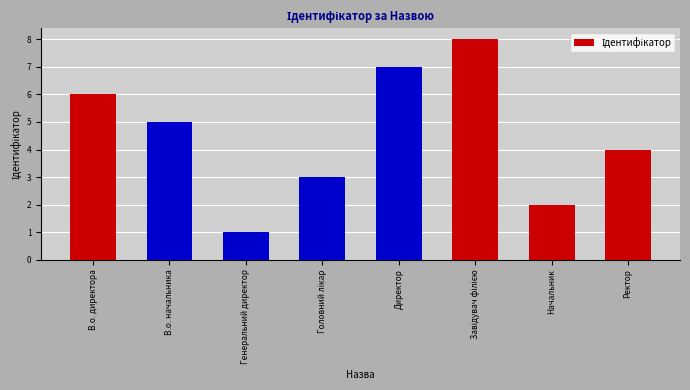

Are the bars horizontal?

No